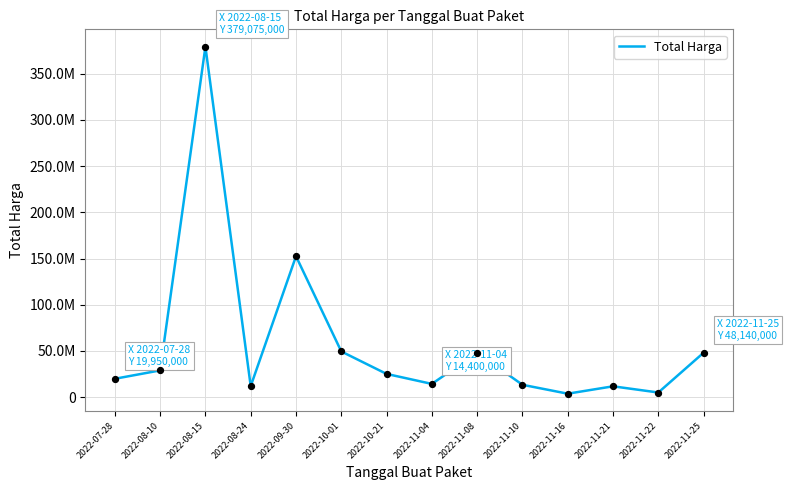

Is this an area chart (filled region under the line)?

No